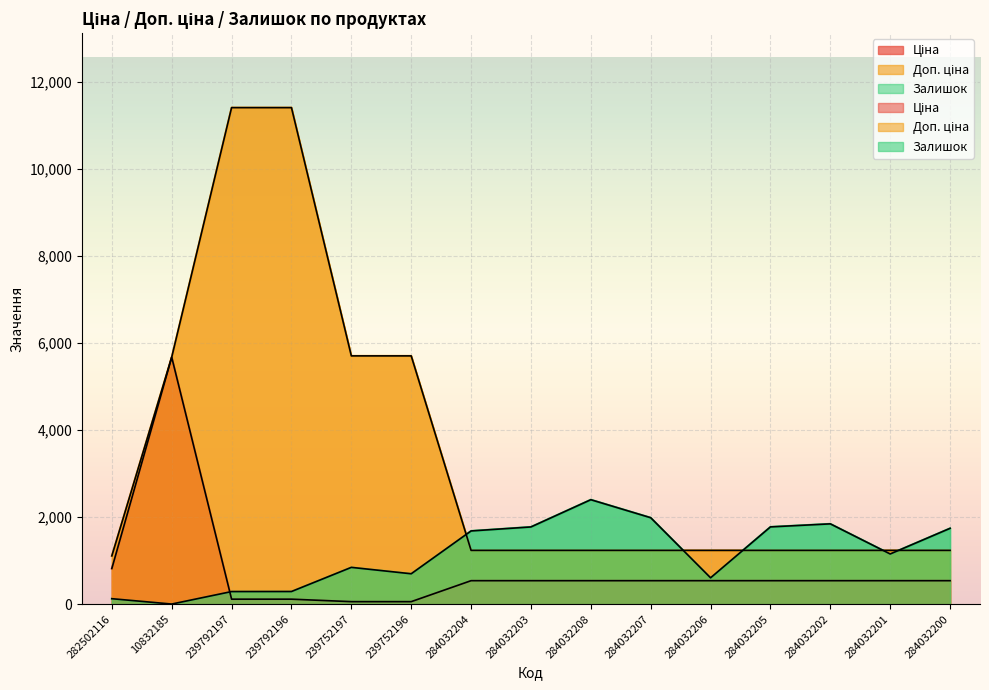

Which series ends up on top after the final intersection of Залишок and Доп. ціна?

Залишок